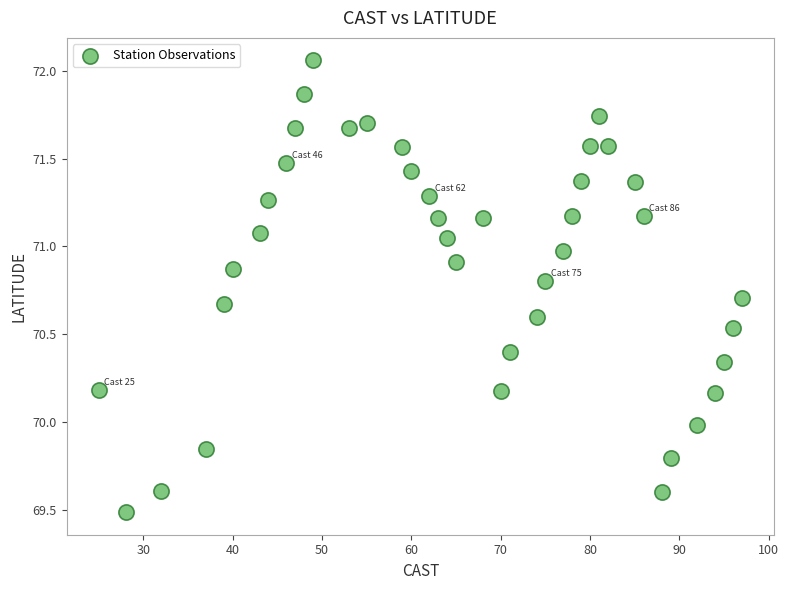

What is the range of Y values (max minus min)?

2.6